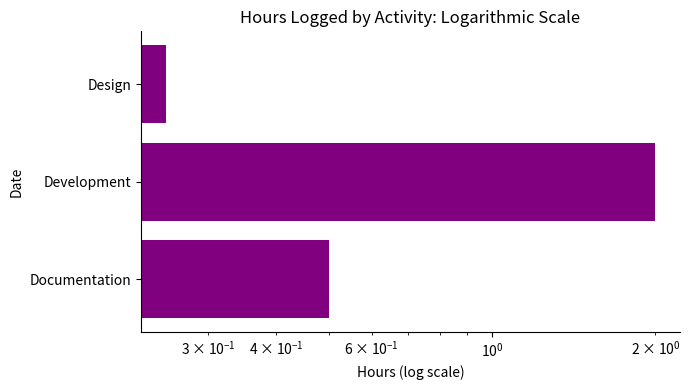

How many series are shown in this chart?

1